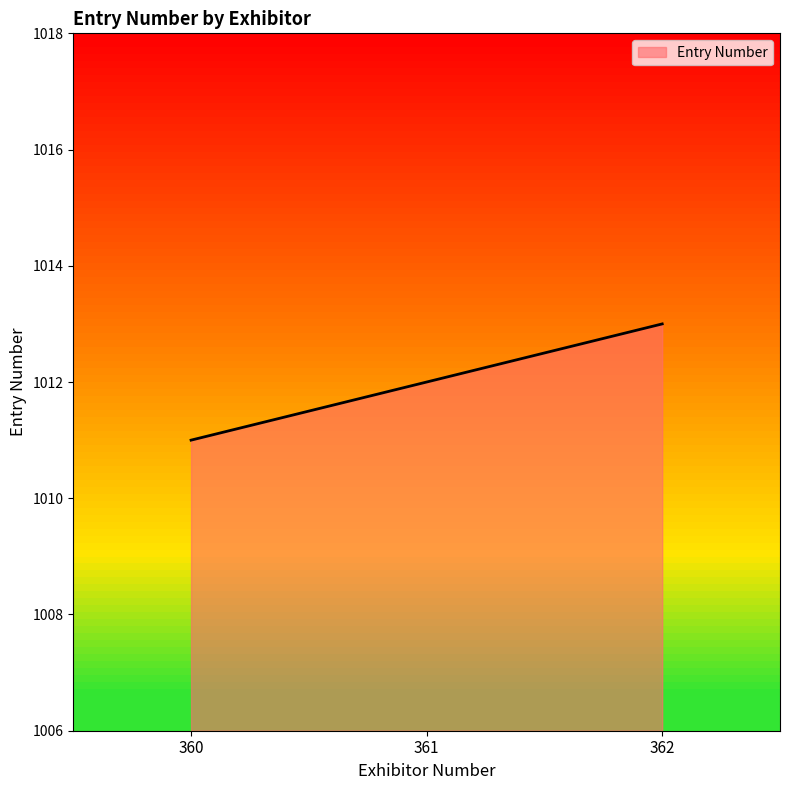

The chart shows a value of 1012 at 361. True or false?

True